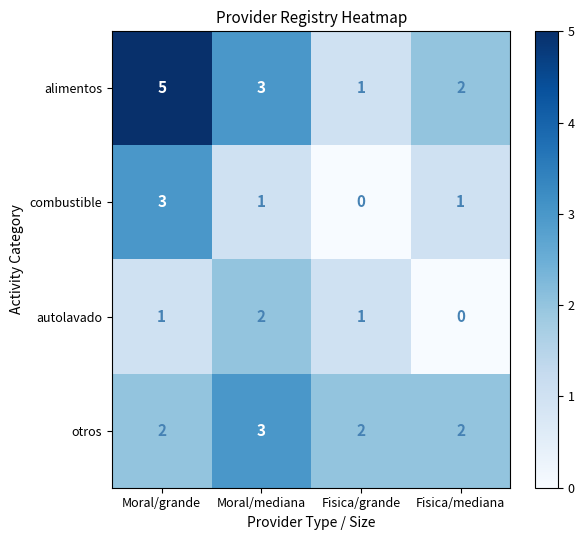

What is the approximate value of otros at Moral/mediana?

3